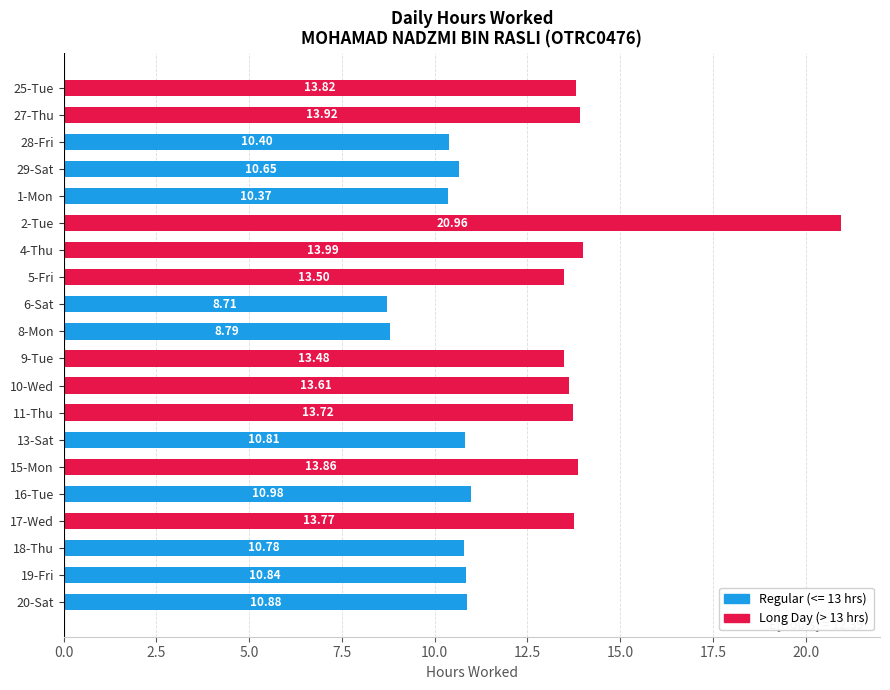

What is the difference between the second highest and second lowest values?

5.2